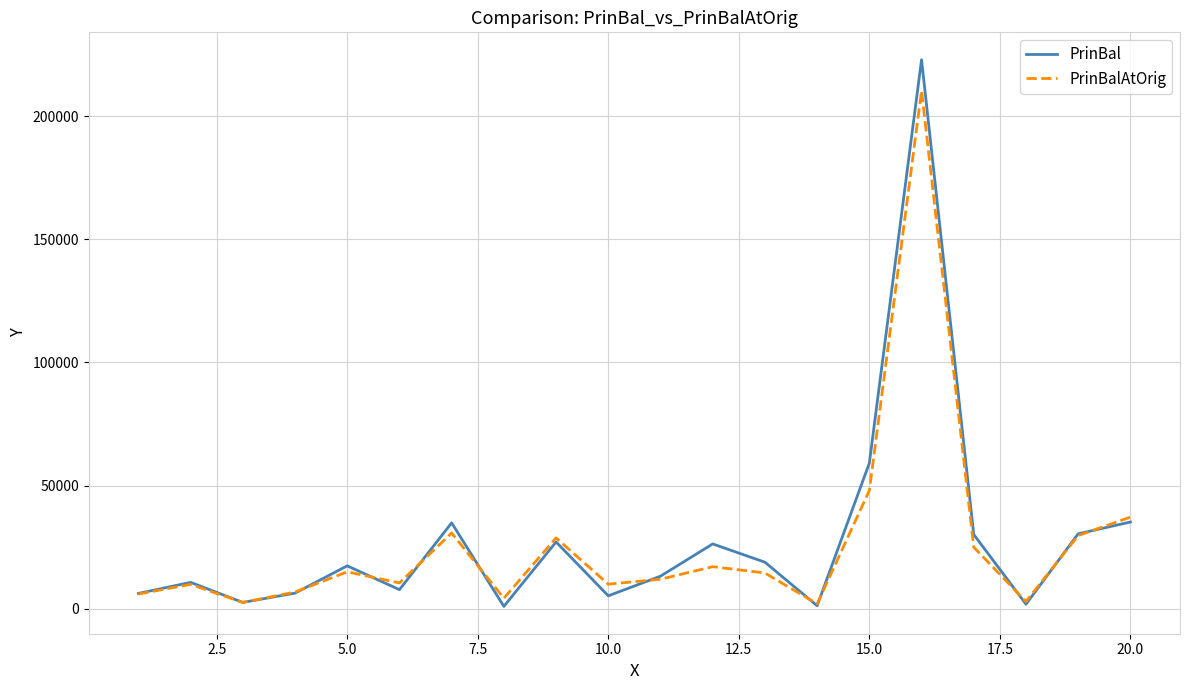

What is the greatest value displayed?

222875.0